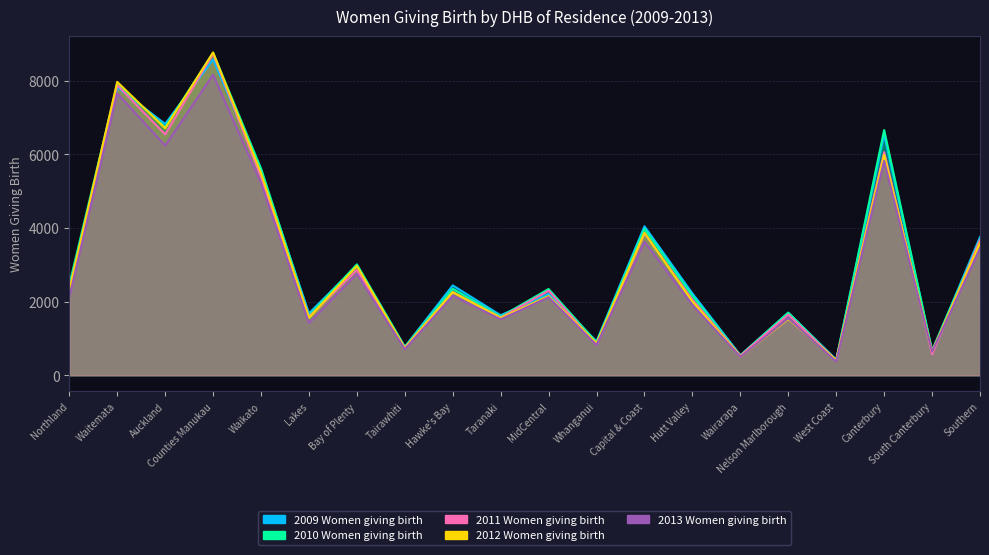

Reading left to right, list all the values displayed in this chart.

2009 Women giving birth: 2289	7829	6828	8584	5542	1681	2981	770	2441	1630	2208	924	4047	2223	541	1695	425	6543	659	3754
2010 Women giving birth: 2455	7911	6743	8760	5616	1613	3013	770	2351	1591	2343	893	3976	2156	540	1702	409	6662	669	3683
2011 Women giving birth: 2297	7883	6545	8738	5385	1589	2861	744	2260	1566	2297	830	3862	2053	530	1646	405	6062	572	3672
2012 Women giving birth: 2292	7971	6709	8770	5488	1560	2970	735	2260	1557	2150	873	3871	2003	508	1529	409	5987	648	3594
2013 Women giving birth: 2123	7659	6241	8166	5228	1420	2756	709	2158	1521	2120	825	3627	1912	501	1550	374	5827	639	3448